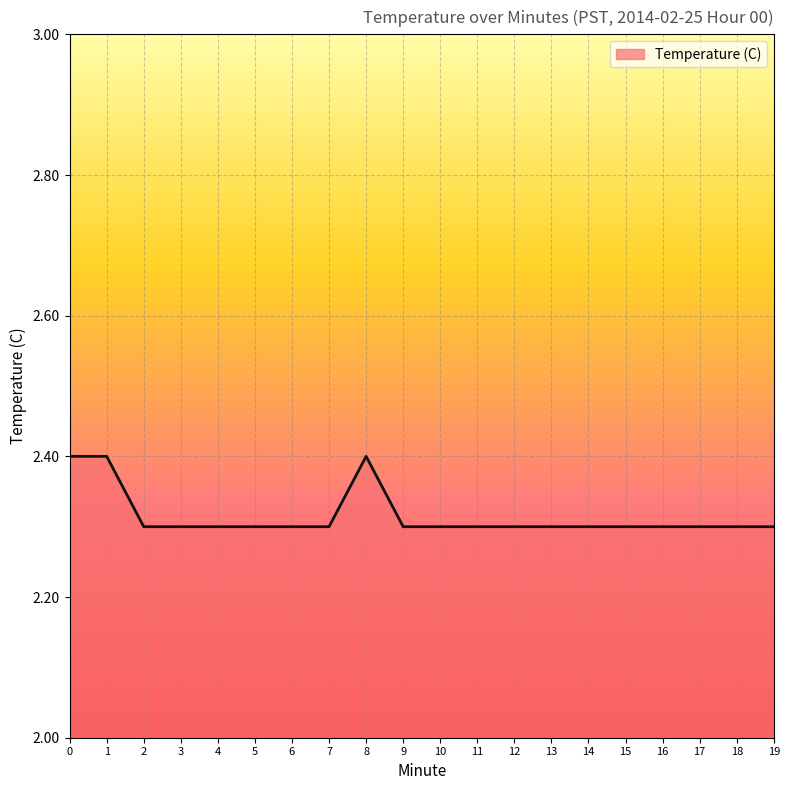

The value at 8 is 1.2. True or false?

False